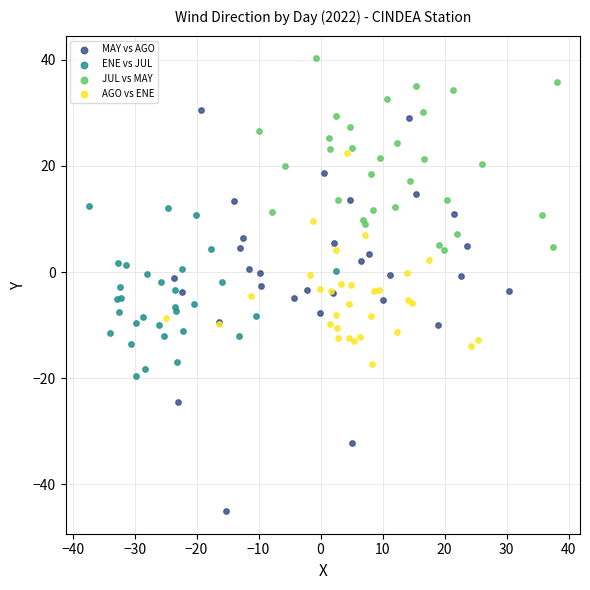

Which series reaches the minimum Y coordinate?

MAY vs AGO